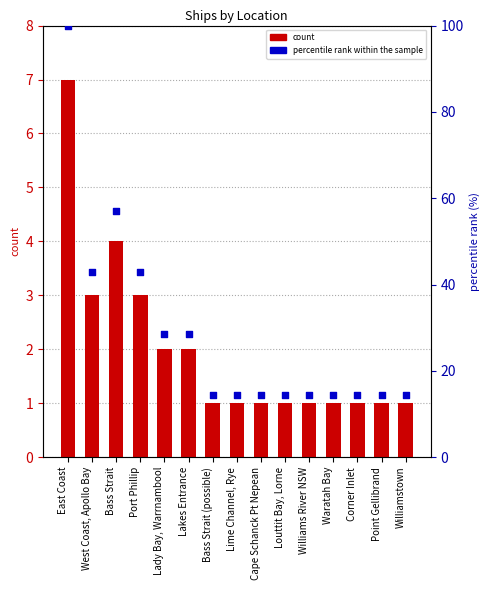

Is the value of count at Lakes Entrance greater than the value of percentile rank within the sample at Williams River NSW?

No